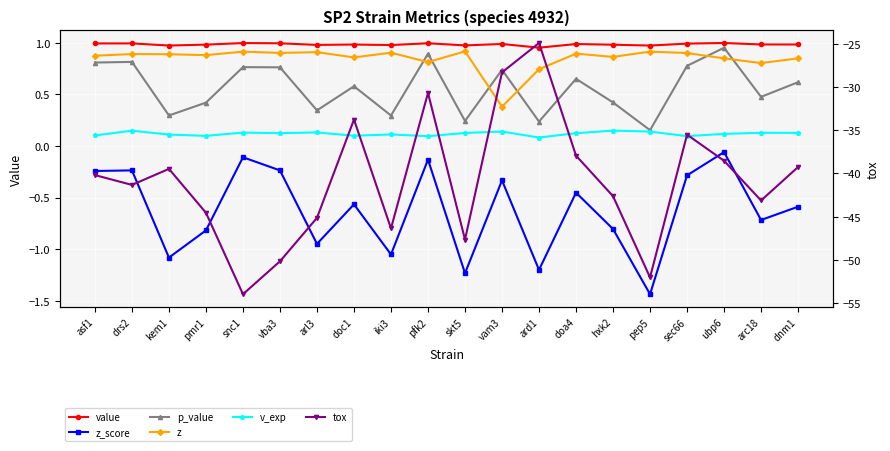

True or false: z and value intersect in this chart.

False